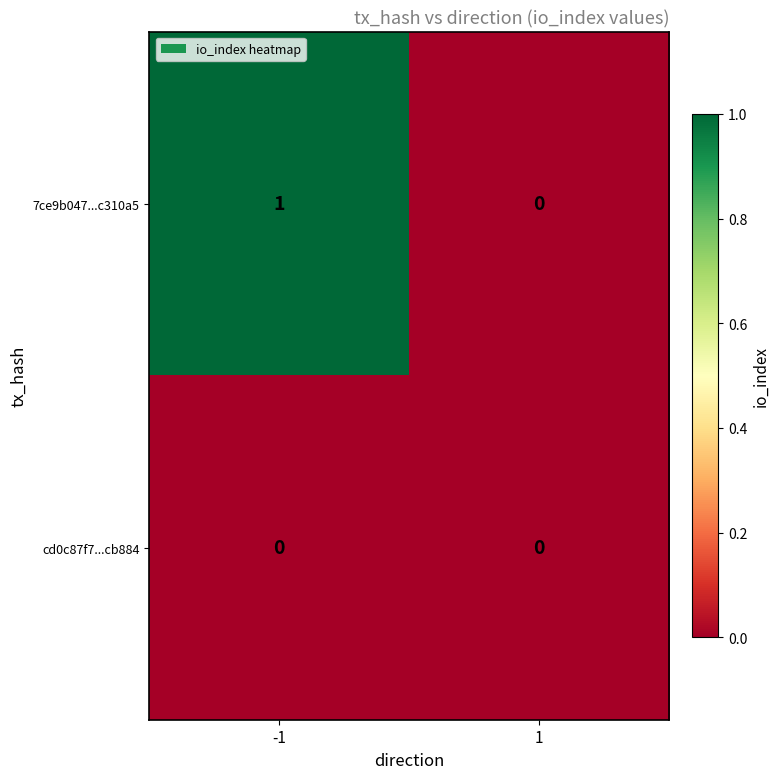

Rank the series by their maximum value, from lowest to highest.

cd0c87f7...cb884, 7ce9b047...c310a5